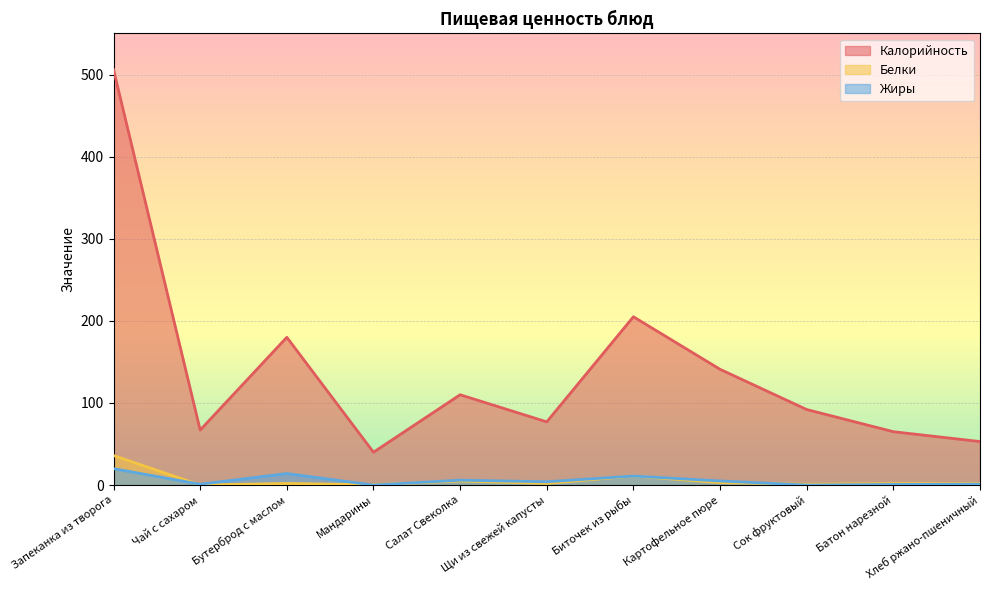

How many distinct data groups are displayed?

3